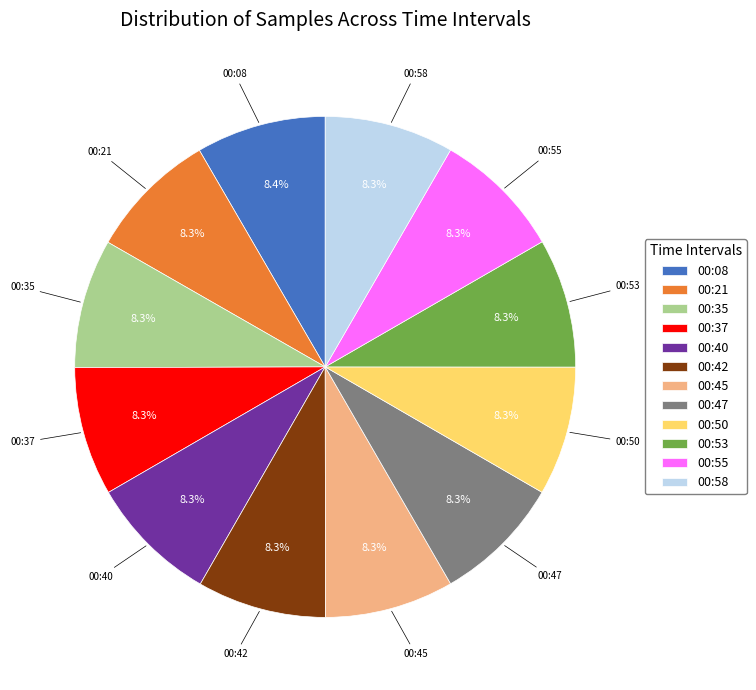

What percentage do 00:35 and 00:37 together represent?

16.6%